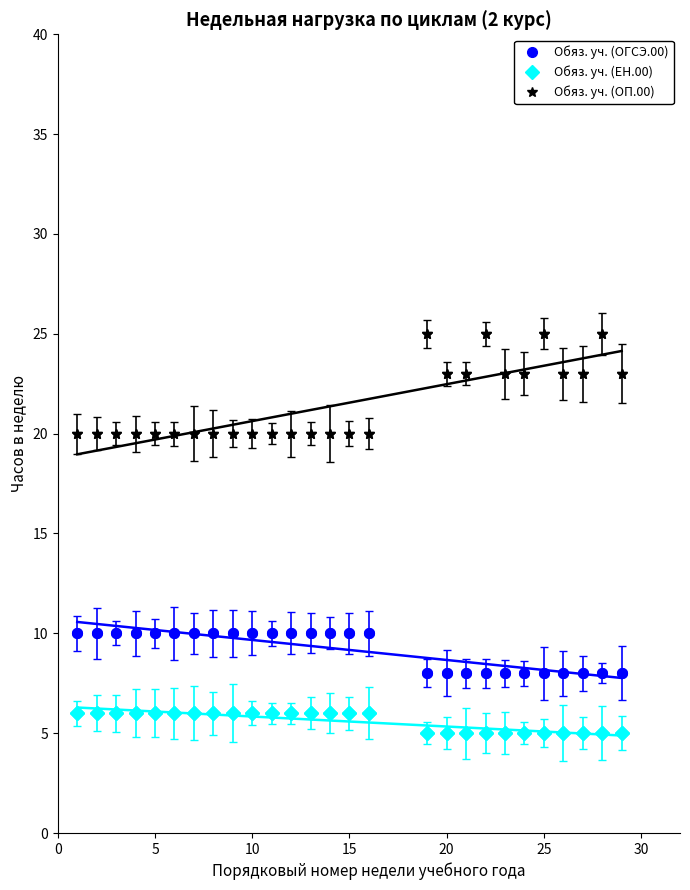

What is the minimum value for Обяз. уч. (ЕН.00)?

5